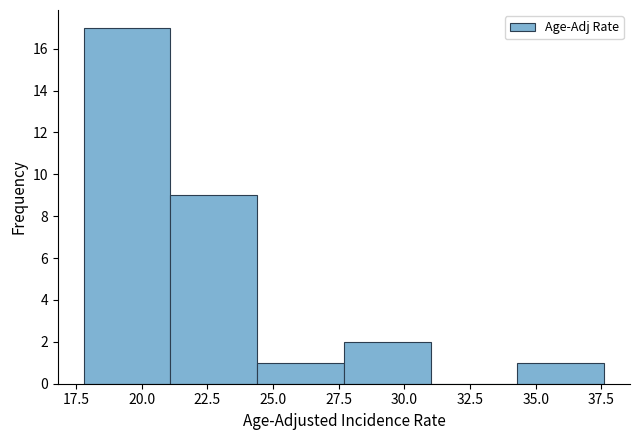

Which range on the x-axis has the tallest bar?

17.8 to 21.1